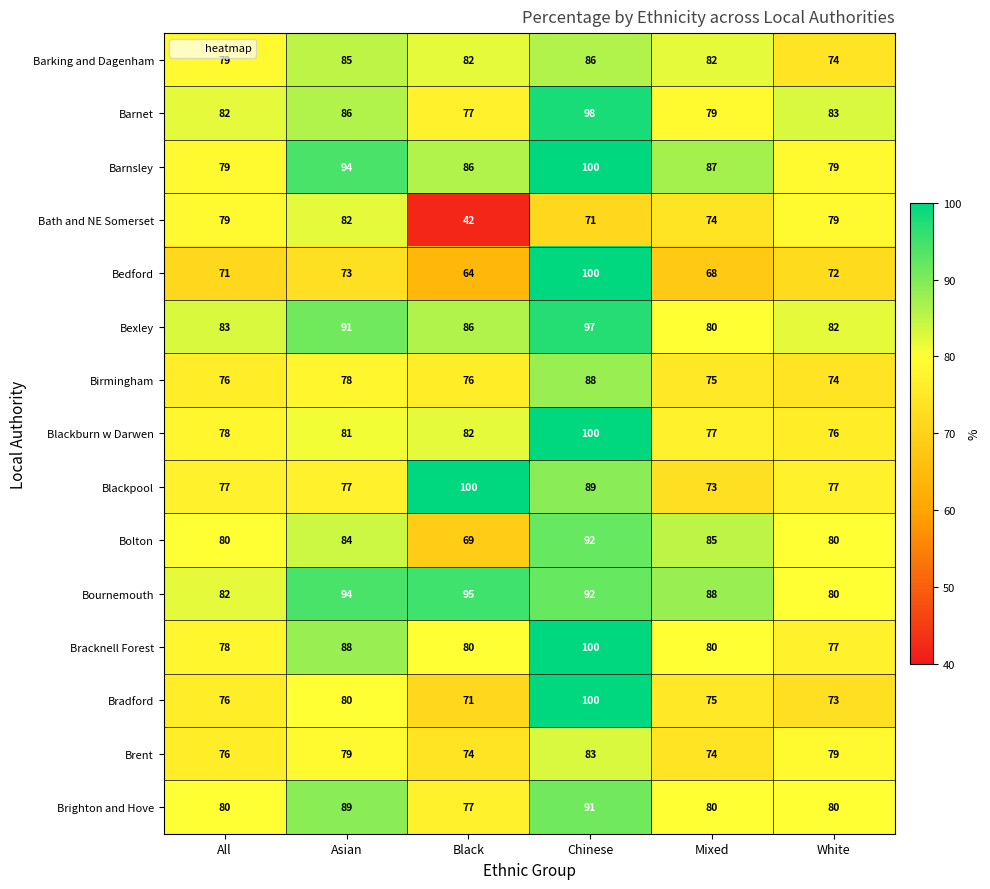

At which category is the sum across all series the highest?

Chinese